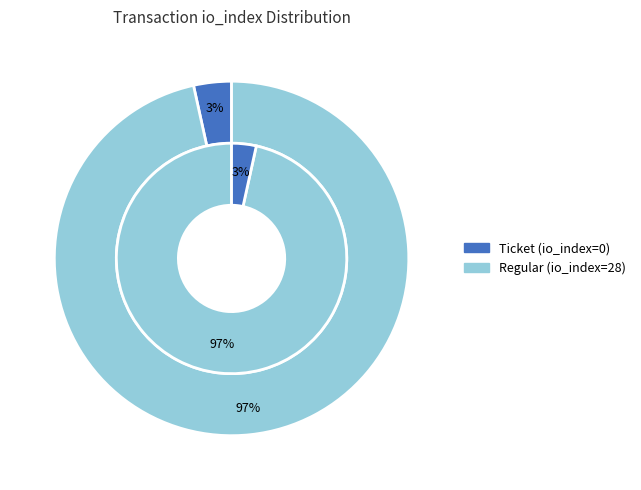

Which slice is the largest?

Regular (io_index=28)